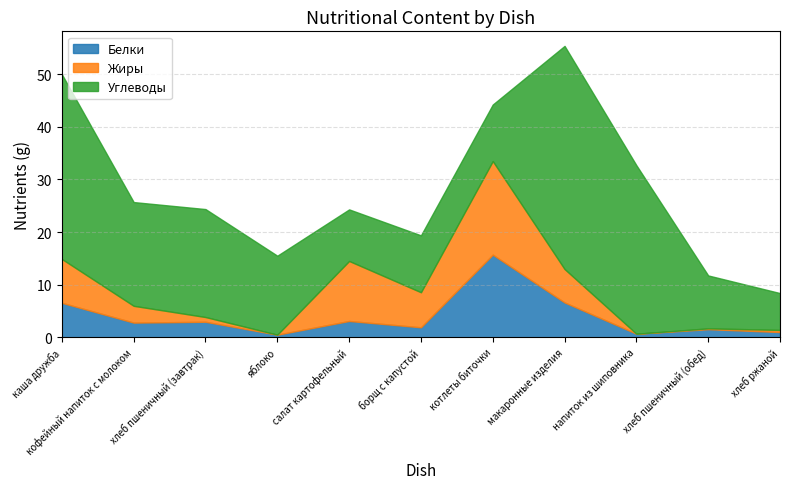

How many series are shown in this chart?

3